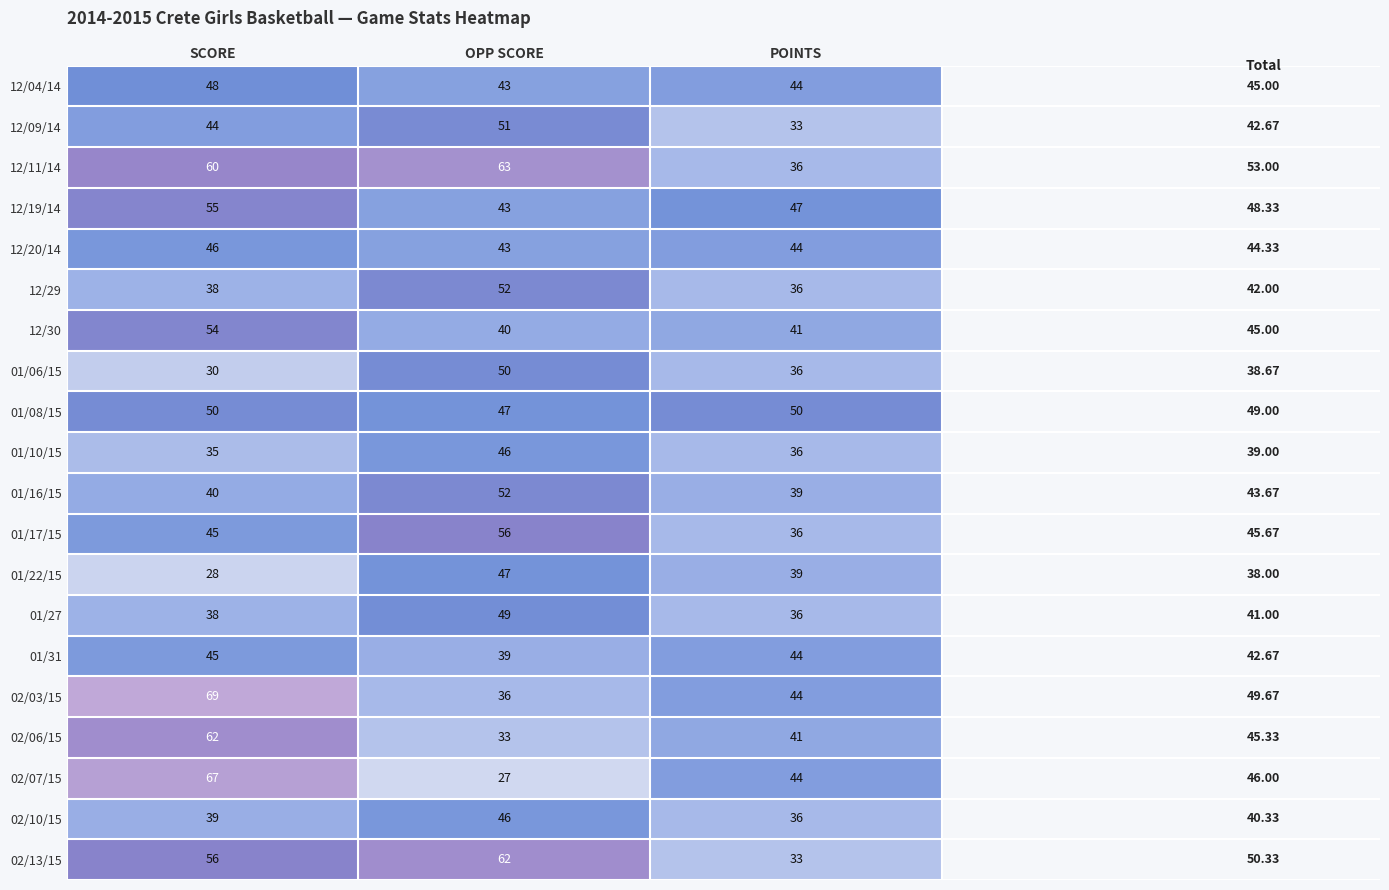

What is the total value across all series at OPP SCORE?

925